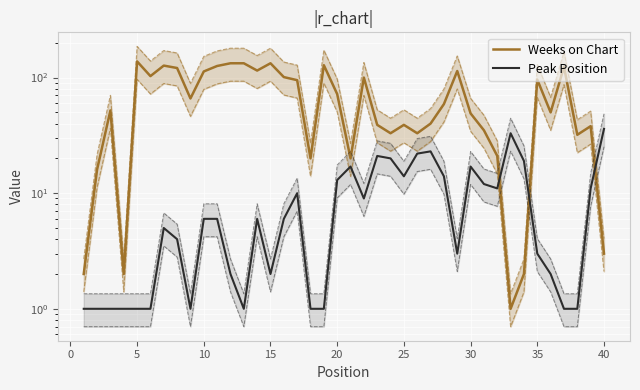

The Weeks on Chart series shows 197 at 13. True or false?

False